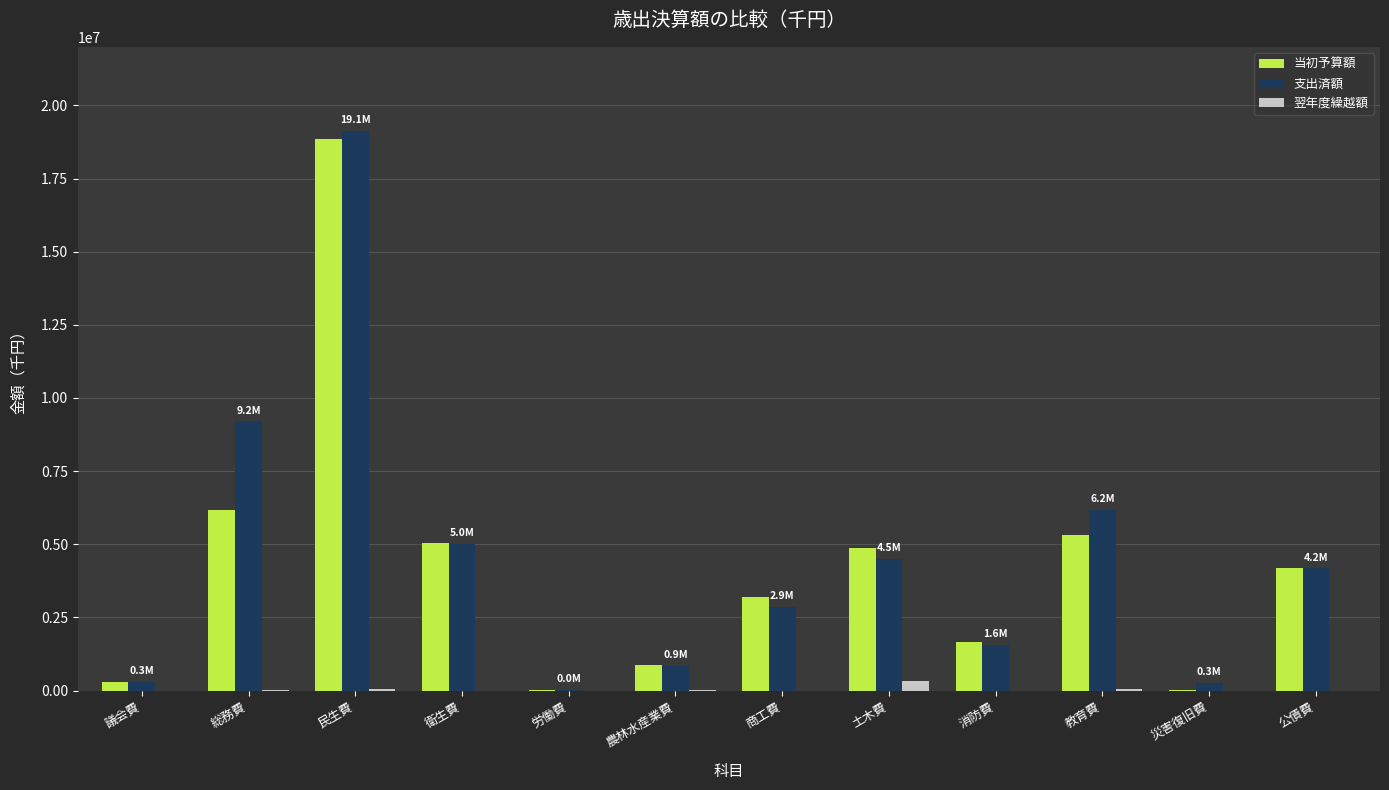

Where is 支出済額 nearest to the value 9580119?

総務費